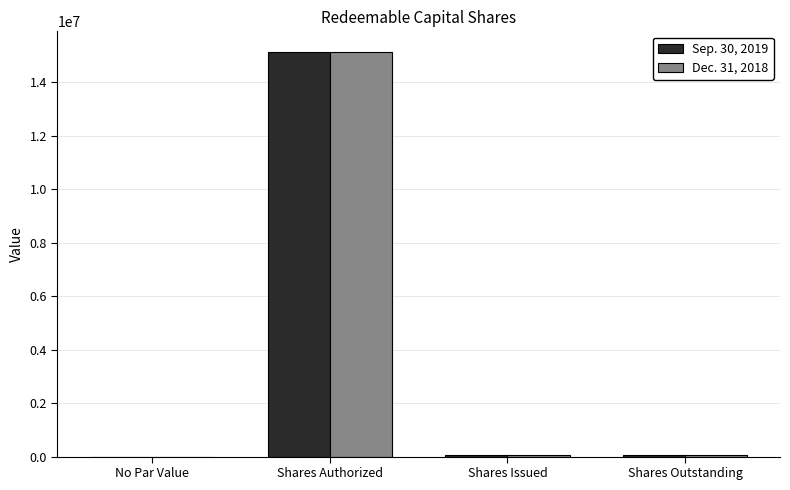

What are all the series names shown in the legend?

Sep. 30, 2019, Dec. 31, 2018